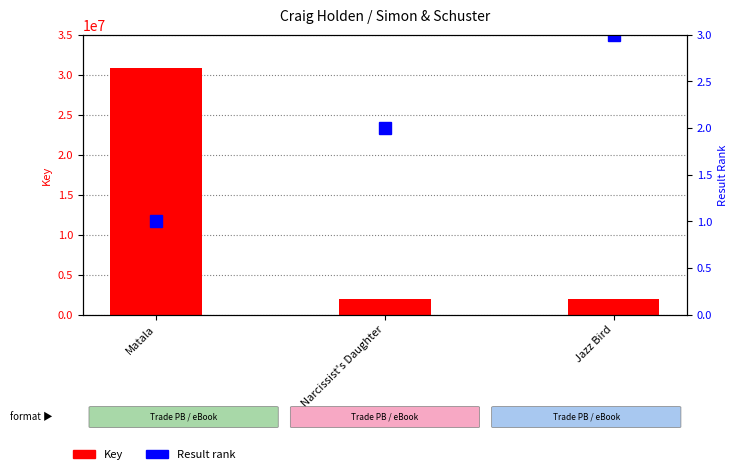

How many data points does each series have?

3